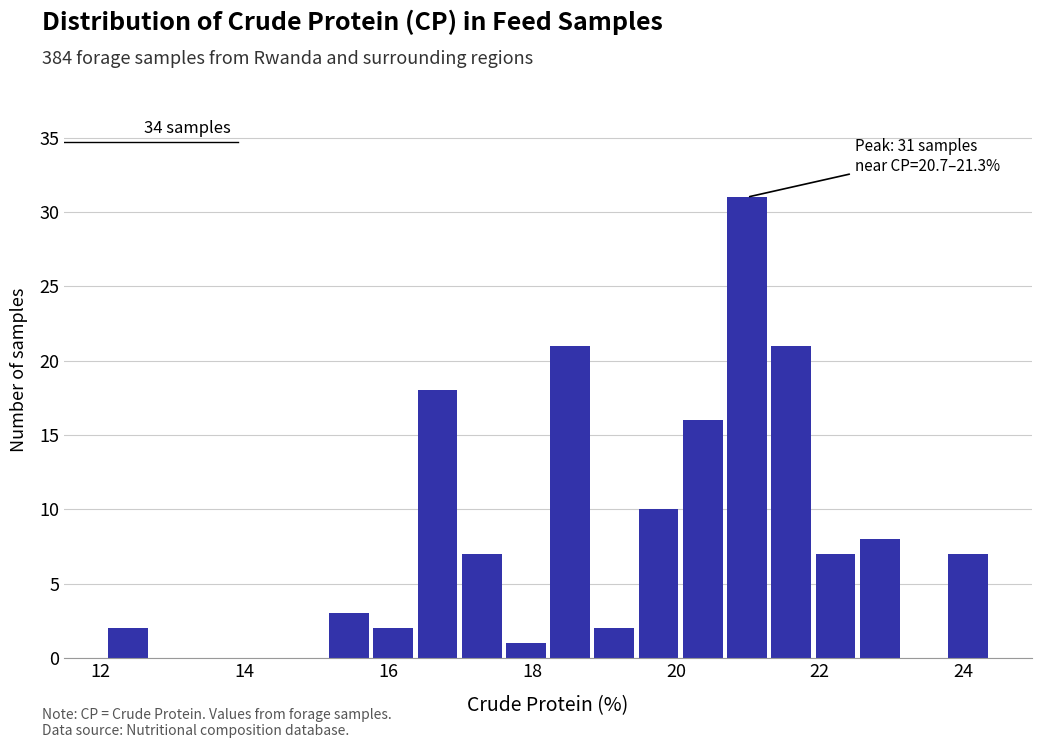

Around what value on the x-axis is the tallest bar? Give the approximate position of its centre, as read against the axis.

21.0